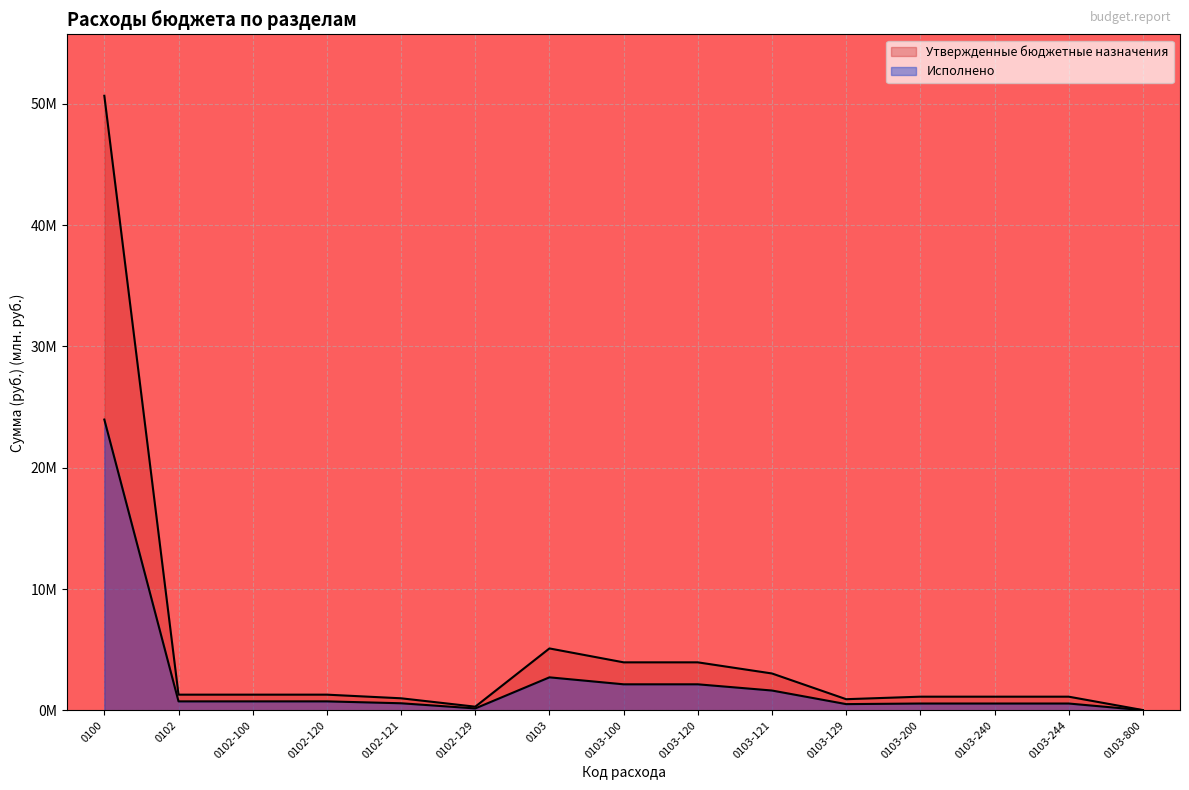

Which category has the highest value across all series?

0100